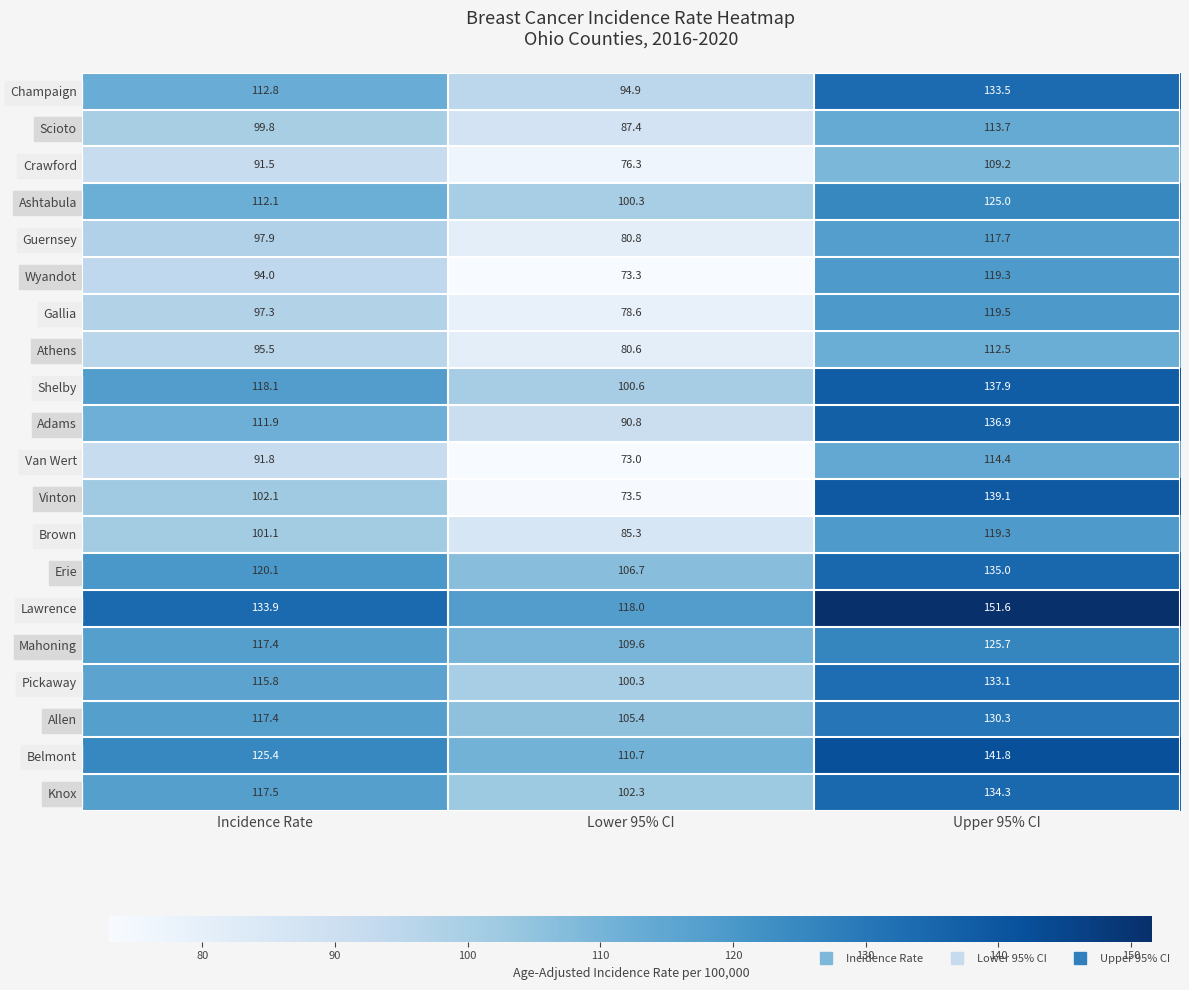

What is the smallest value displayed?

73.0